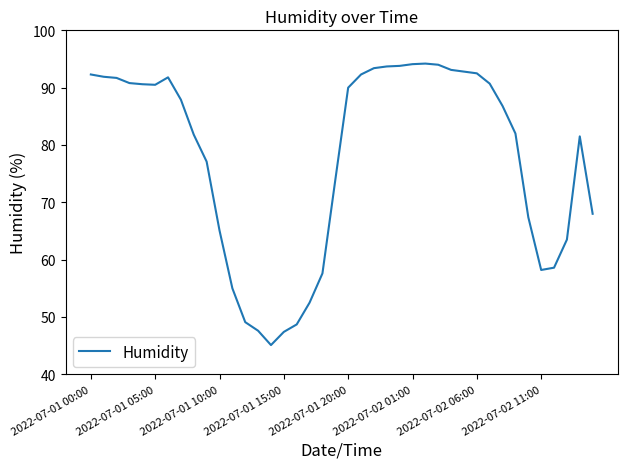

What is the greatest value displayed?

94.2